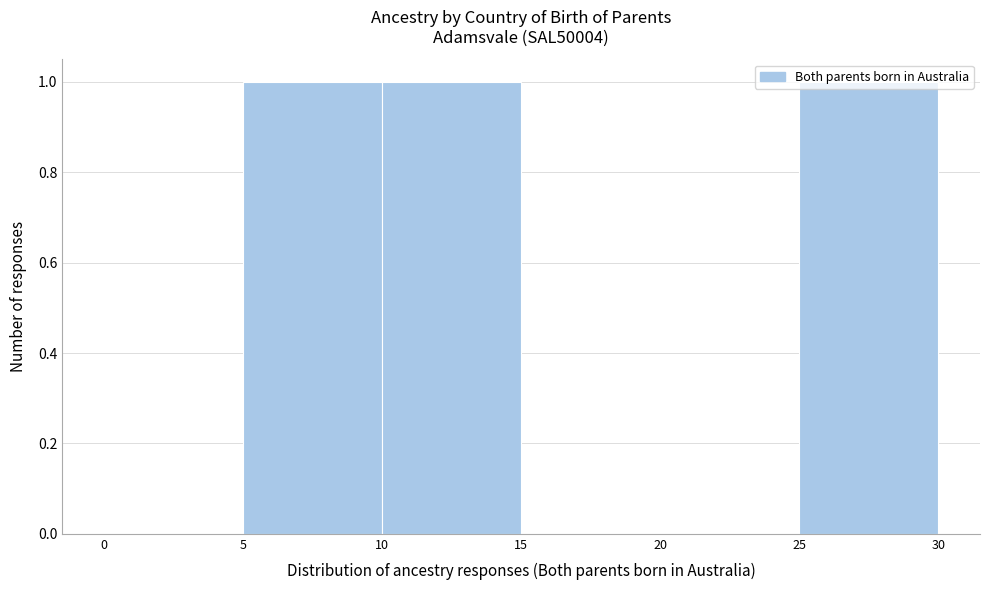

How tall is the bar that spans 5 to 10 on the x-axis? The values are not printed on the chart, so give them approximately, as read against the axis.

1